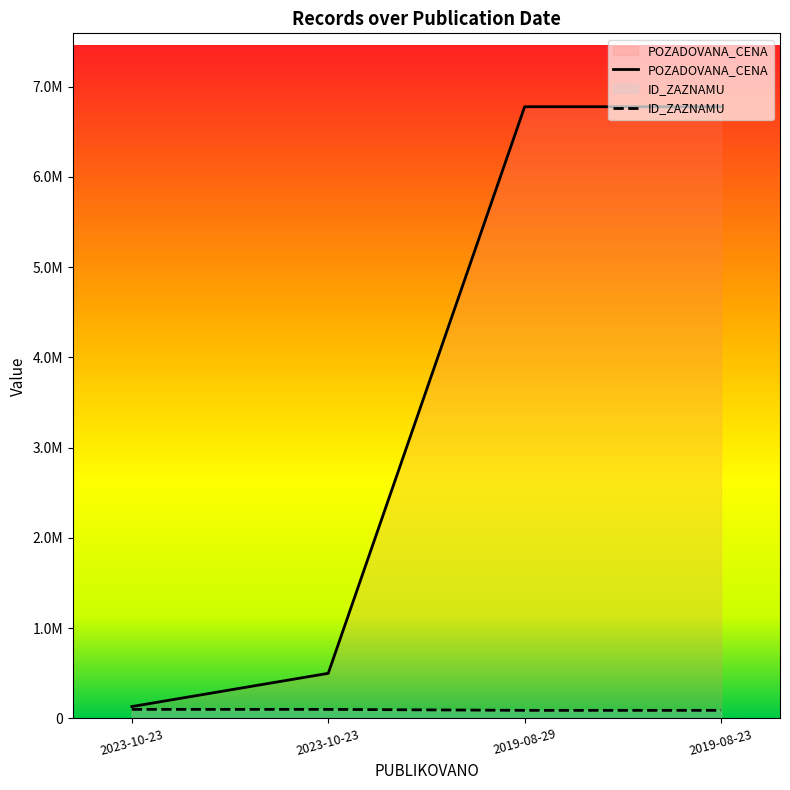

At which label is POZADOVANA_CENA closest to 3453563?

2023-10-23